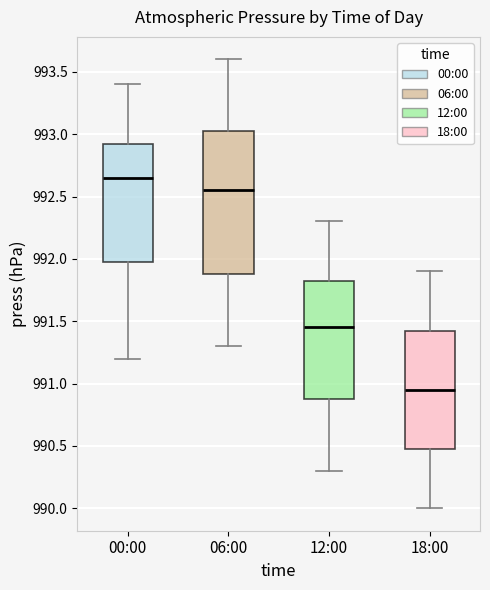

Where is the lower edge of the box for 18:00 on the y-axis? The values are not printed on the chart, so give them approximately, as read against the axis.

990.50